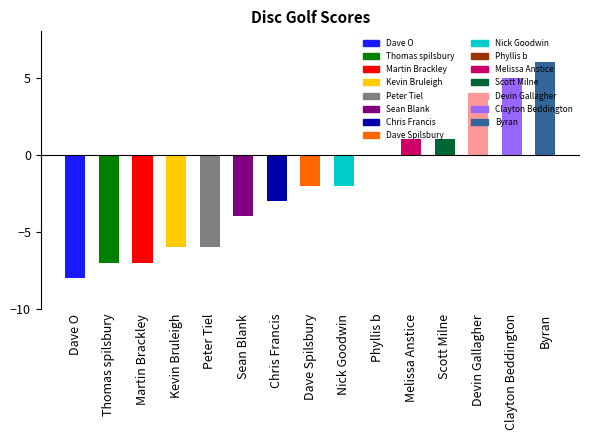

How many data points are less than -2?

7